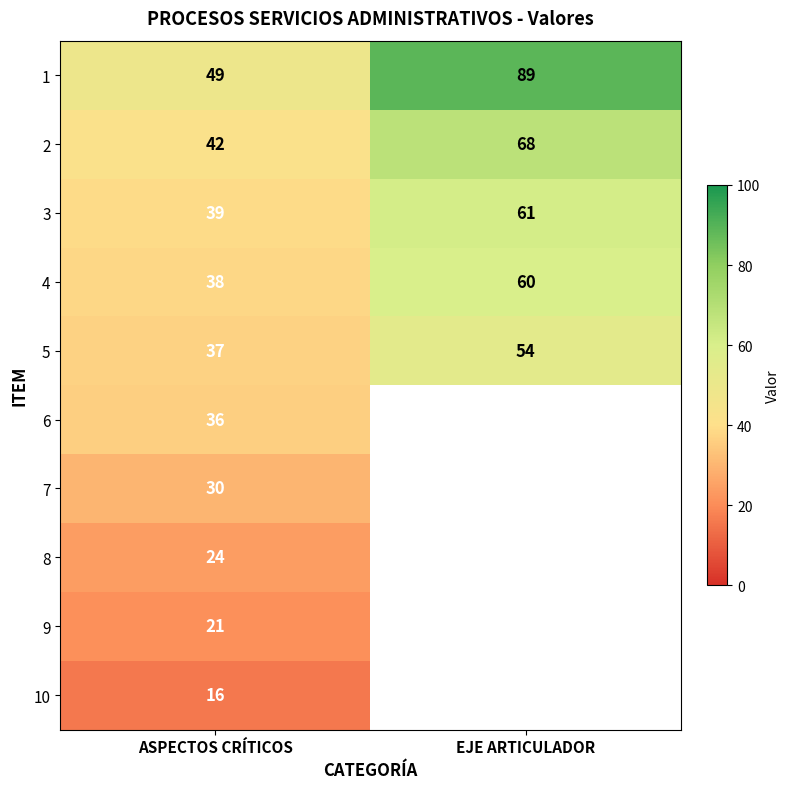

What is the lowest value of the 5 series?

37